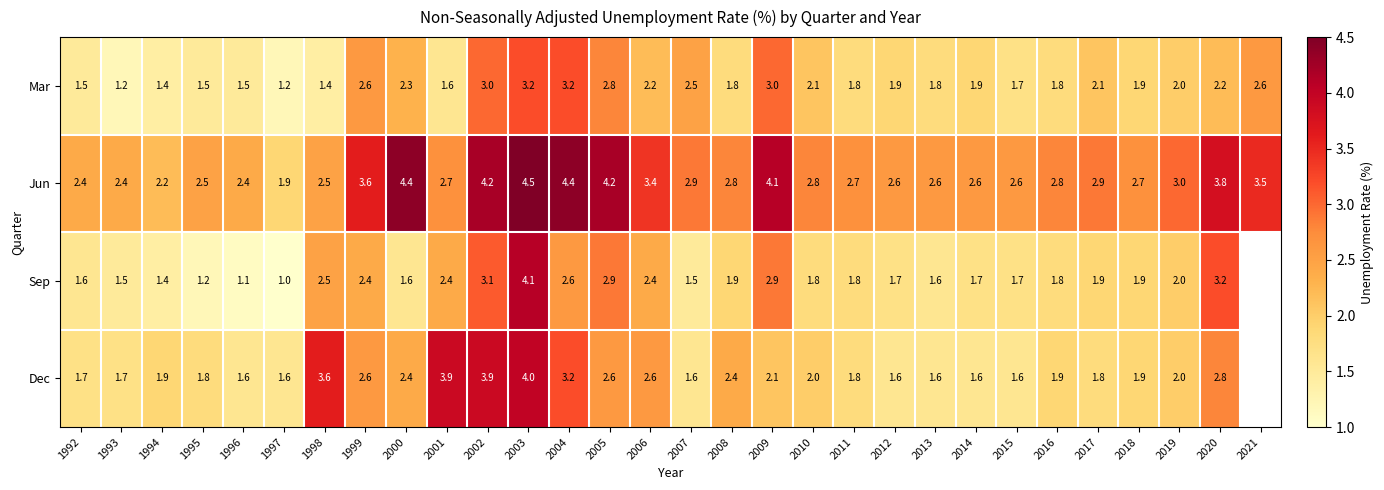

What is the maximum value shown in the chart?

4.5